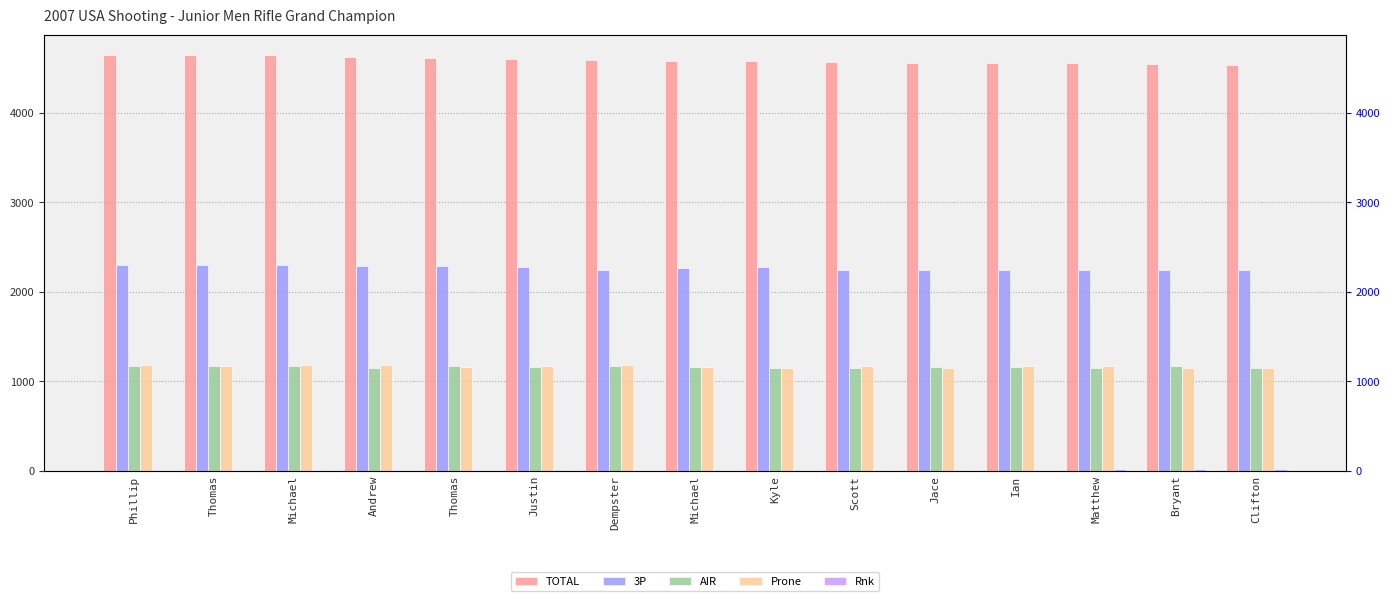

At how many categories does at least one series exceed 2247?

15